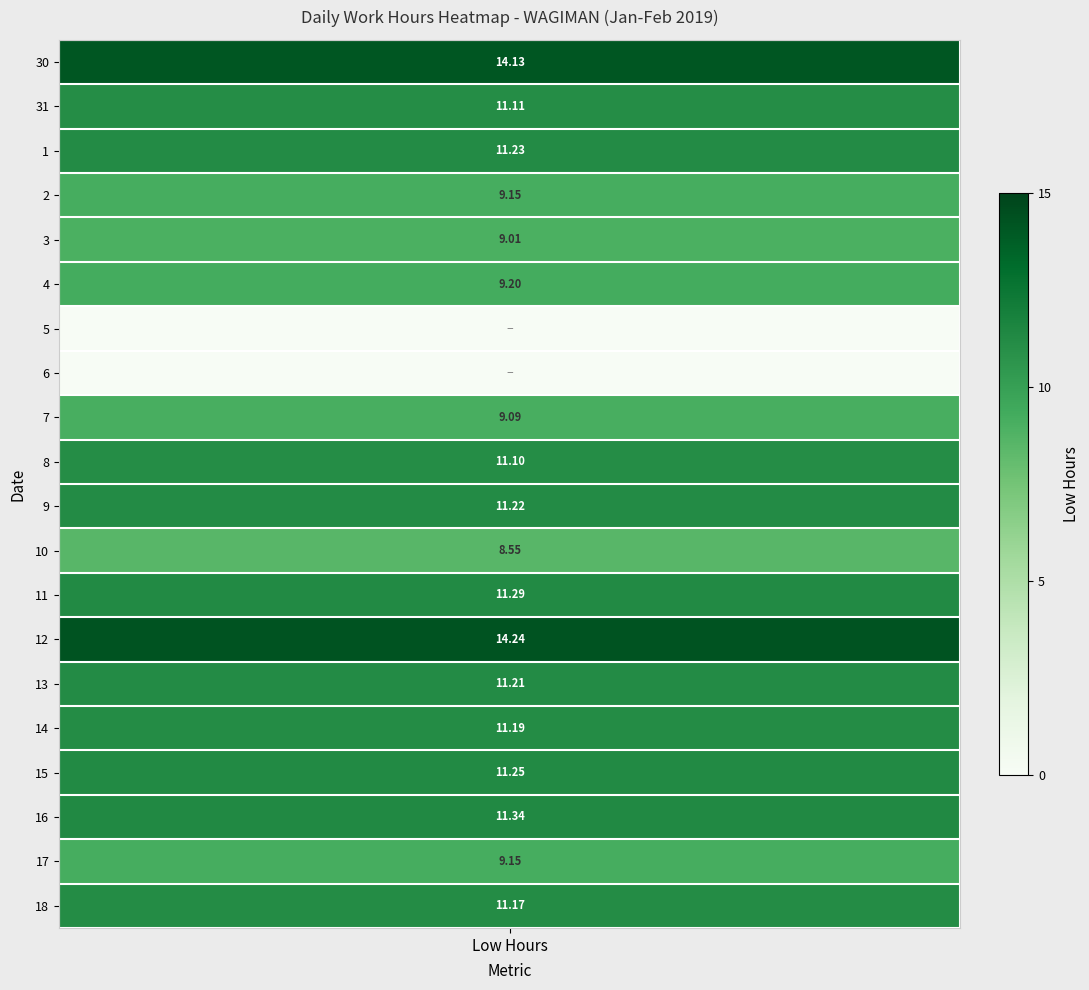

Which series has the largest range (max minus min)?

12